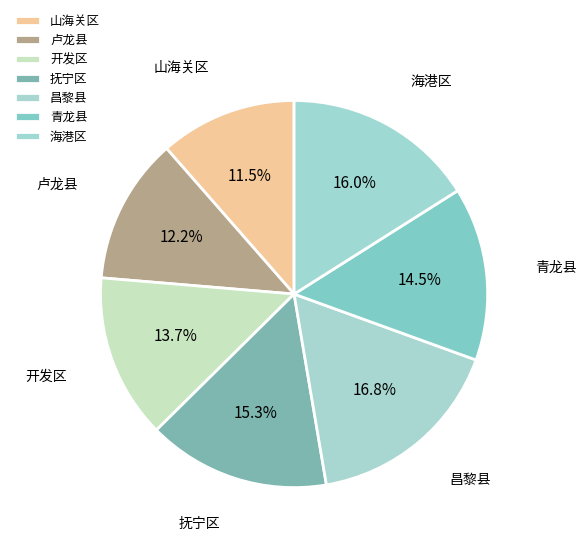

What percentage is NOT represented by 山海关区?

88.5%